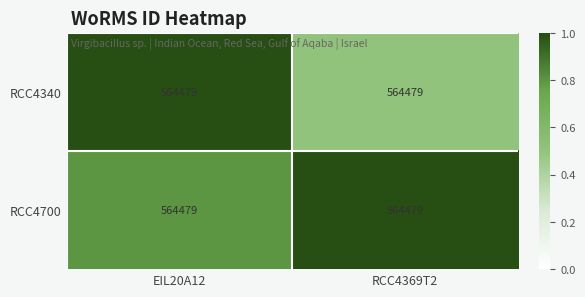

What is the maximum value shown in the chart?

1.0